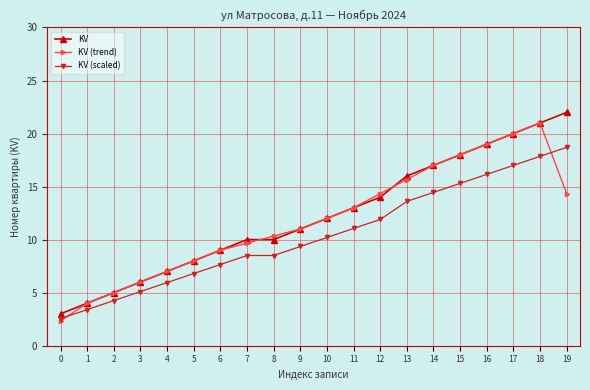

What is the value of the KV (trend) point at the 19th from the left?

21.0